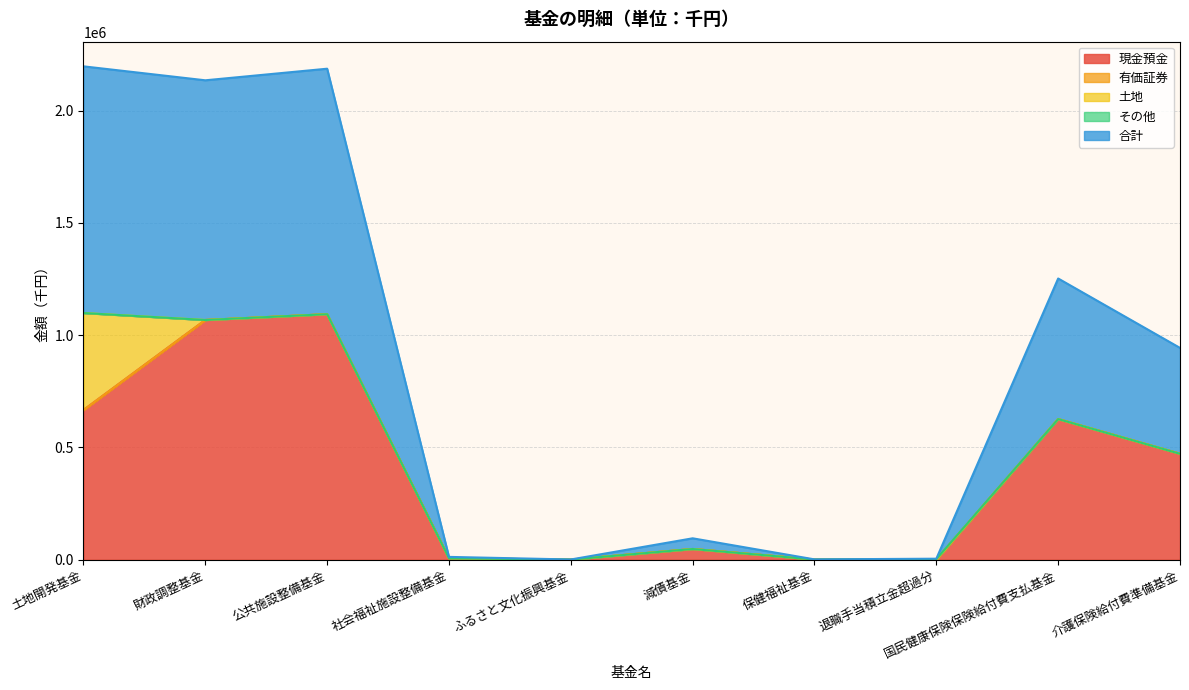

What are all the series names shown in the legend?

現金預金, 有価証券, 土地, その他, 合計